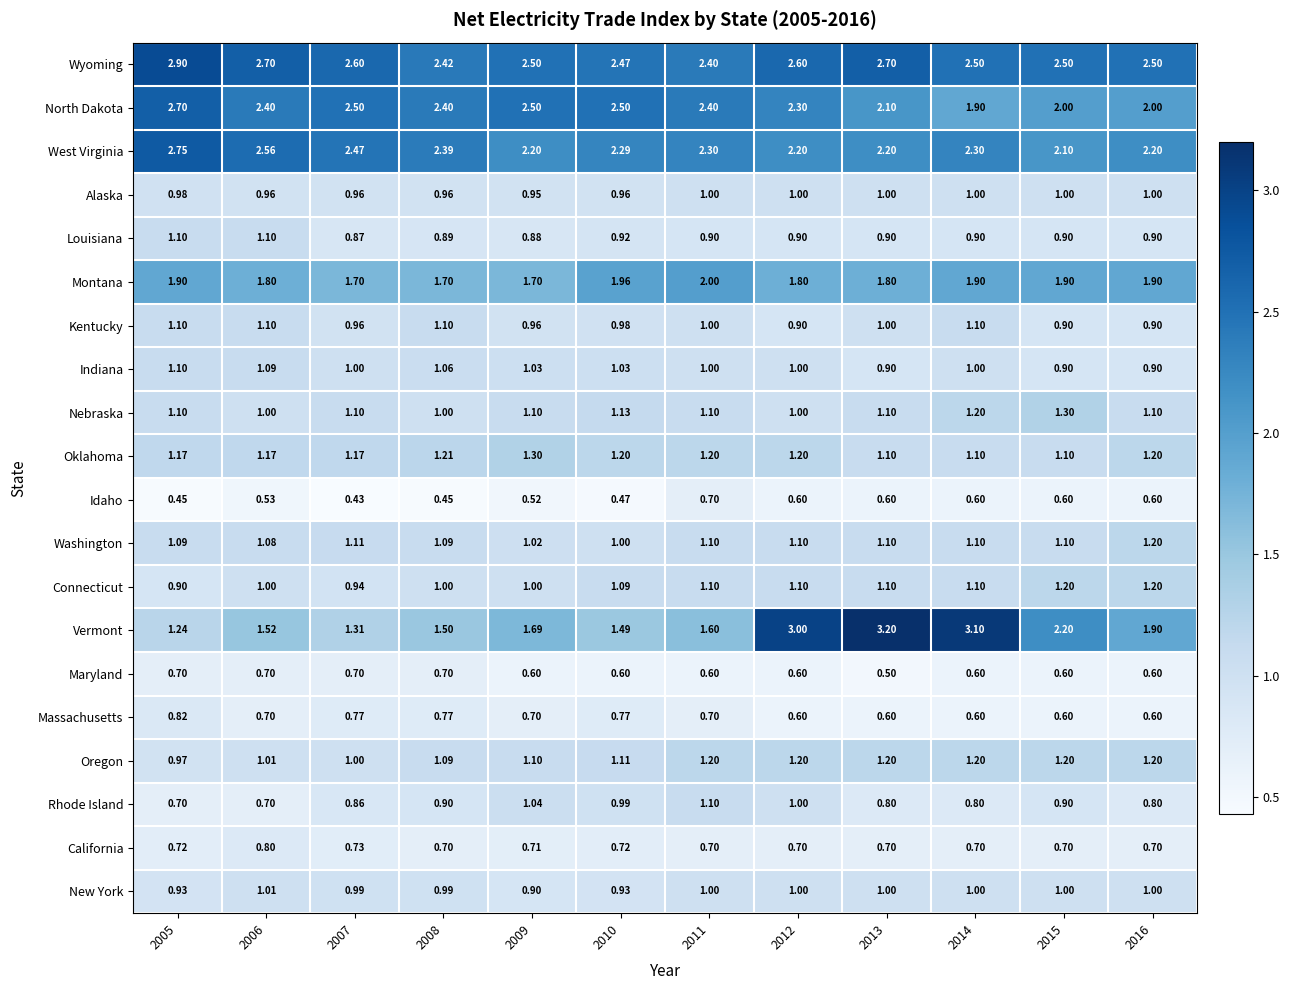

Is the value of Oregon at 2015 greater than the value of Indiana at 2015?

Yes